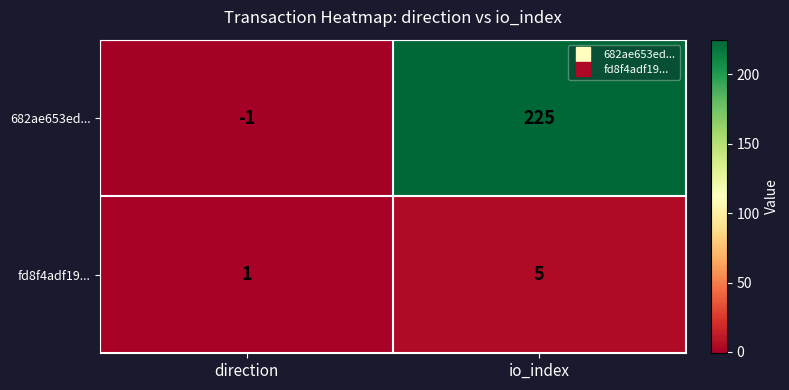

Which category has the lowest value across all series?

direction